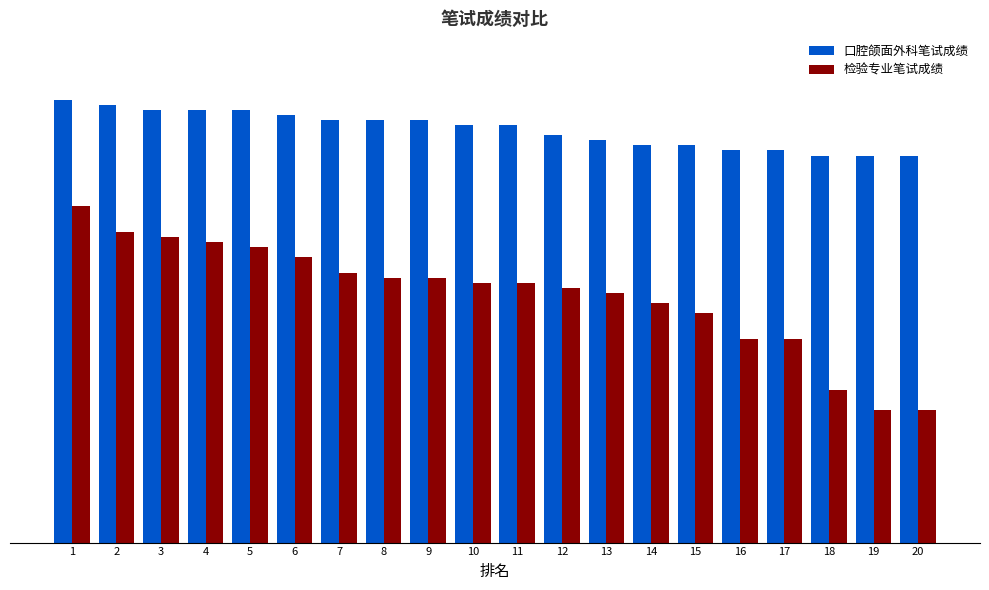

What are all the series names shown in the legend?

口腔颌面外科笔试成绩, 检验专业笔试成绩